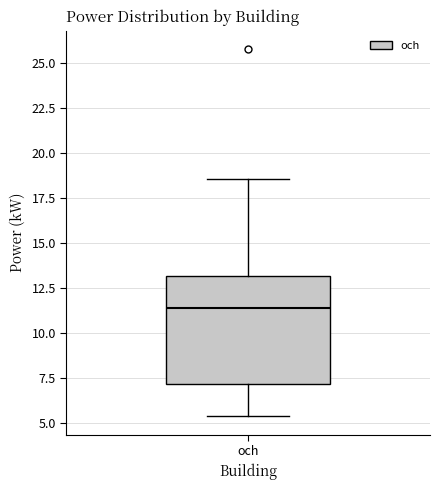

Transcribe this box plot: give where the median line is, the range the box spans, and where the two whiskers end, as read against the y-axis. The values are not printed on the chart, so give them approximately, as read against the axis.

median 11.5, box 7.0 to 13.0, whiskers 5.5 to 18.5